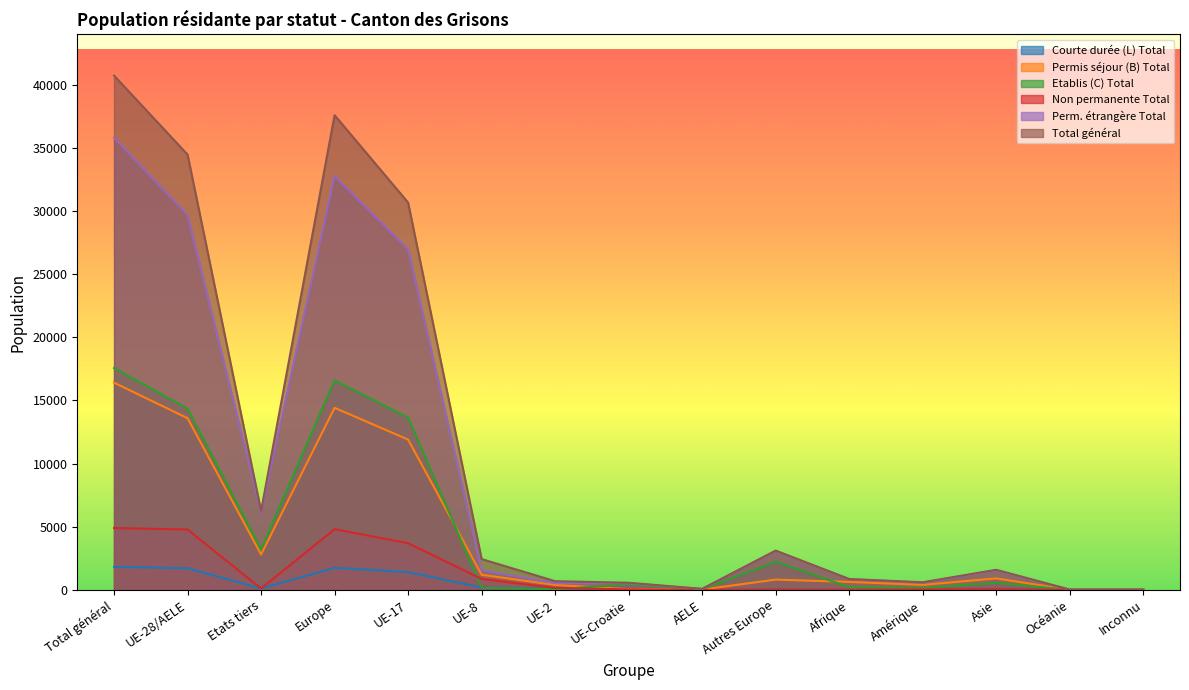

The Total général series shows 181 at UE-2. True or false?

False